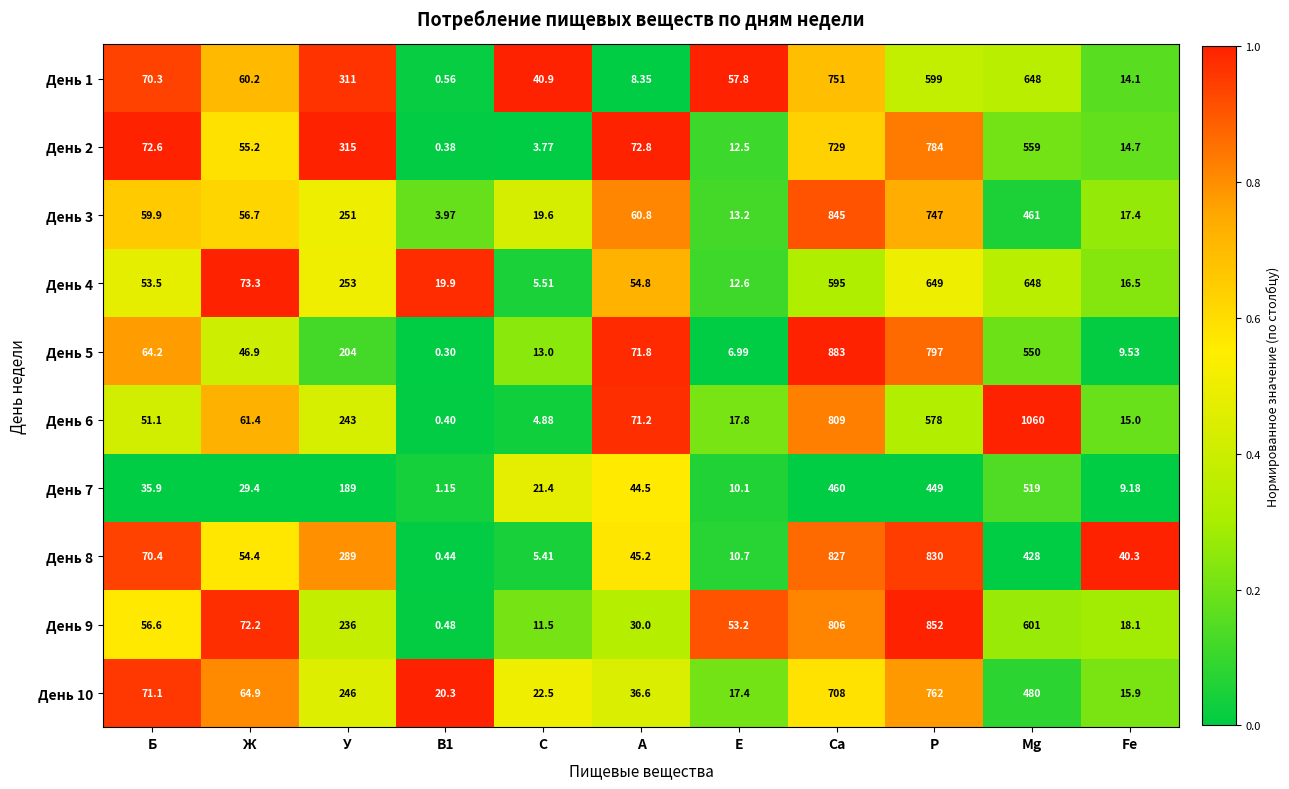

At which label does День 10 first exceed 64?

Б